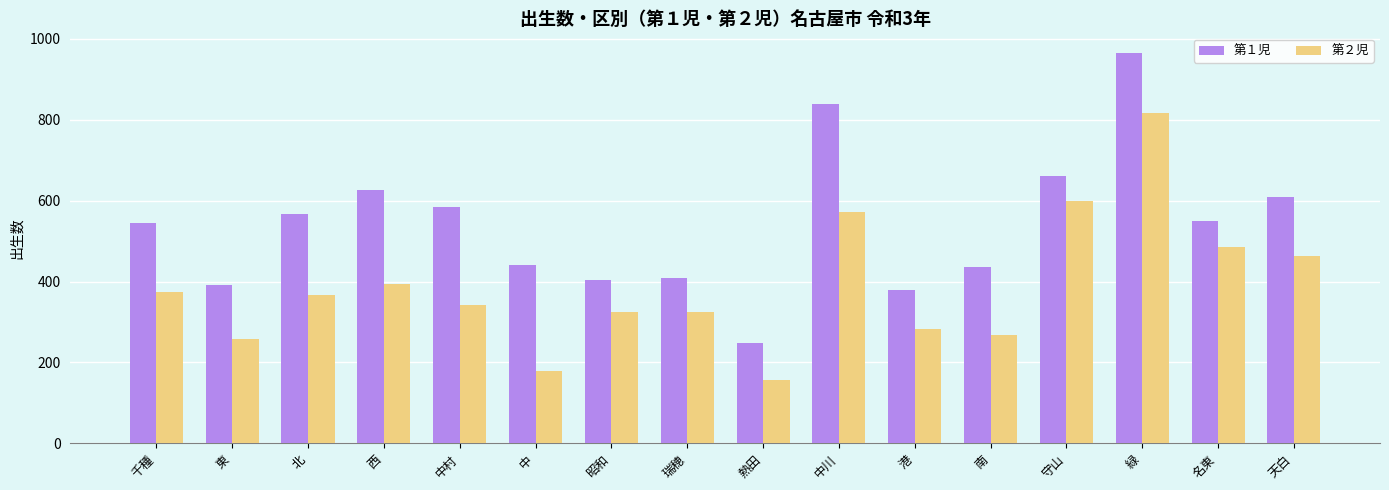

Is it true that 第２児 equals 811 at 守山?

False